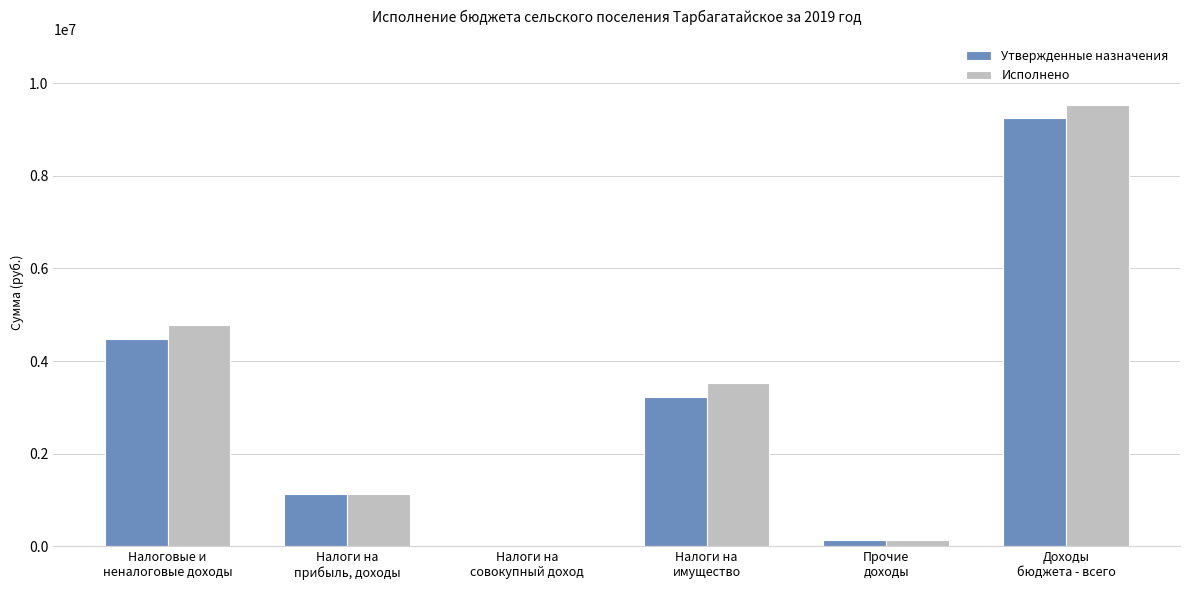

What is the sum of all Исполнено values?

19103457.6